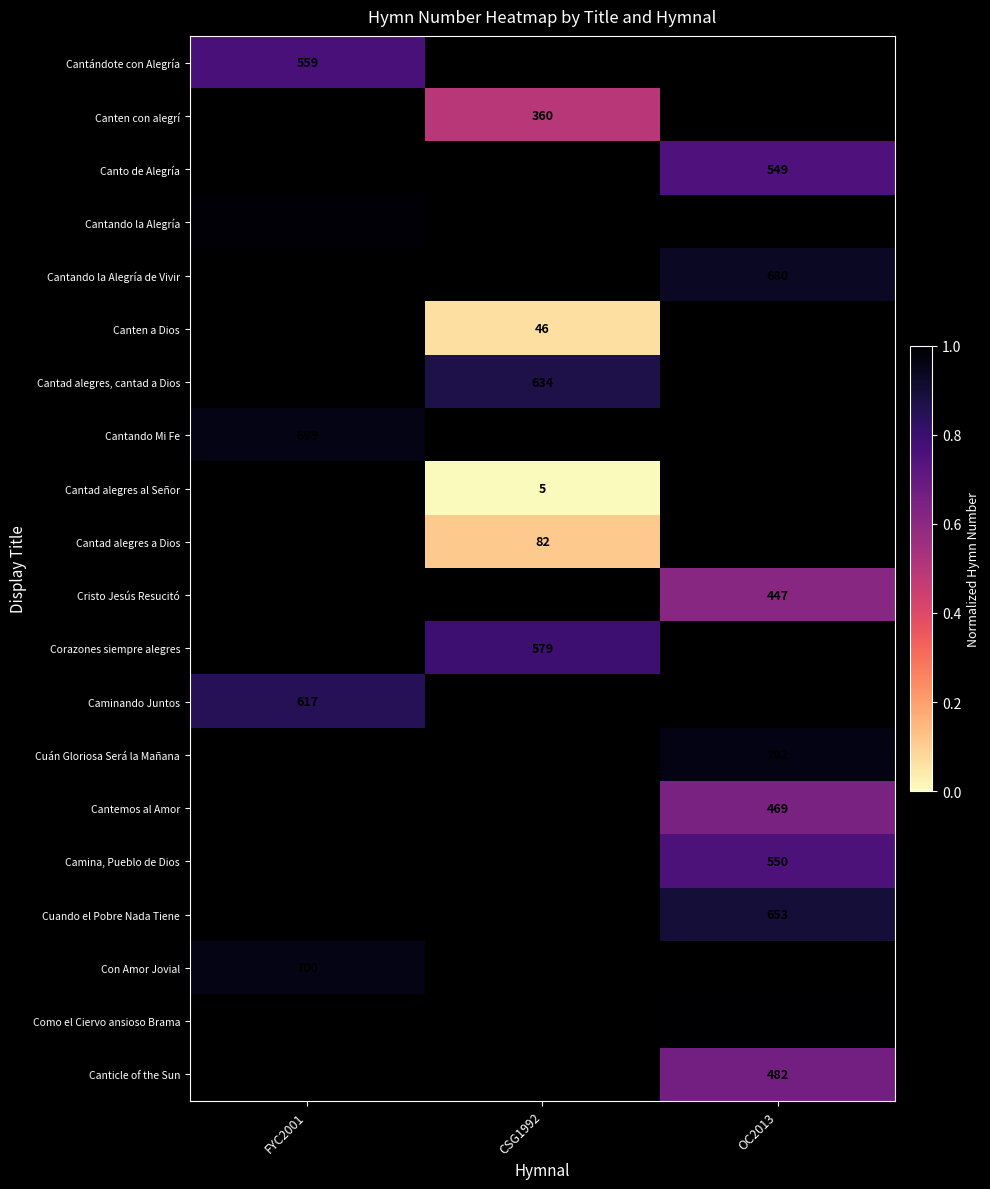

How many categories are shown in the chart?

3